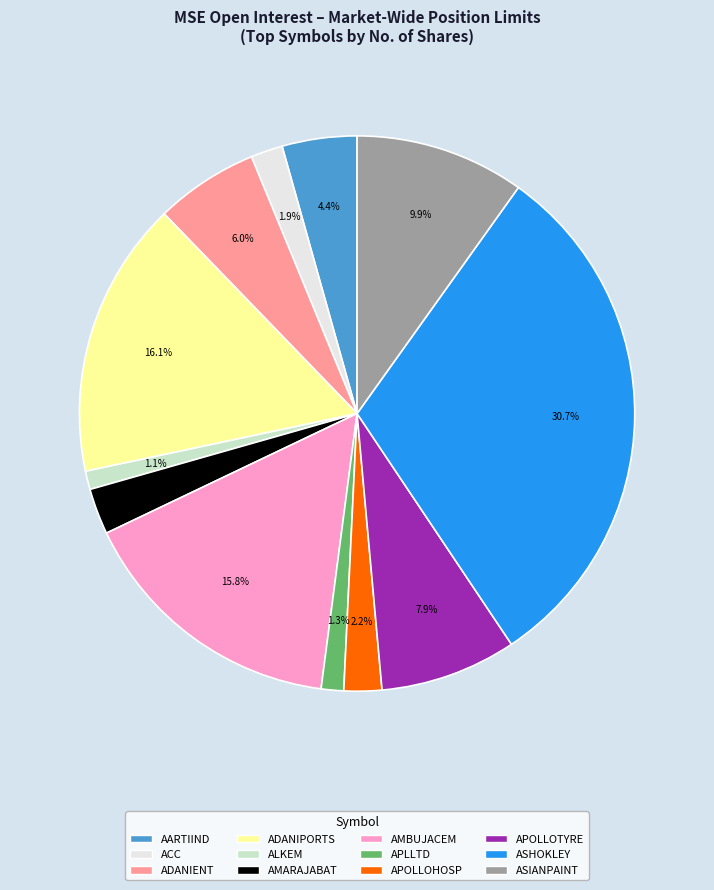

The ACC slice represents 2% of the pie. True or false?

True